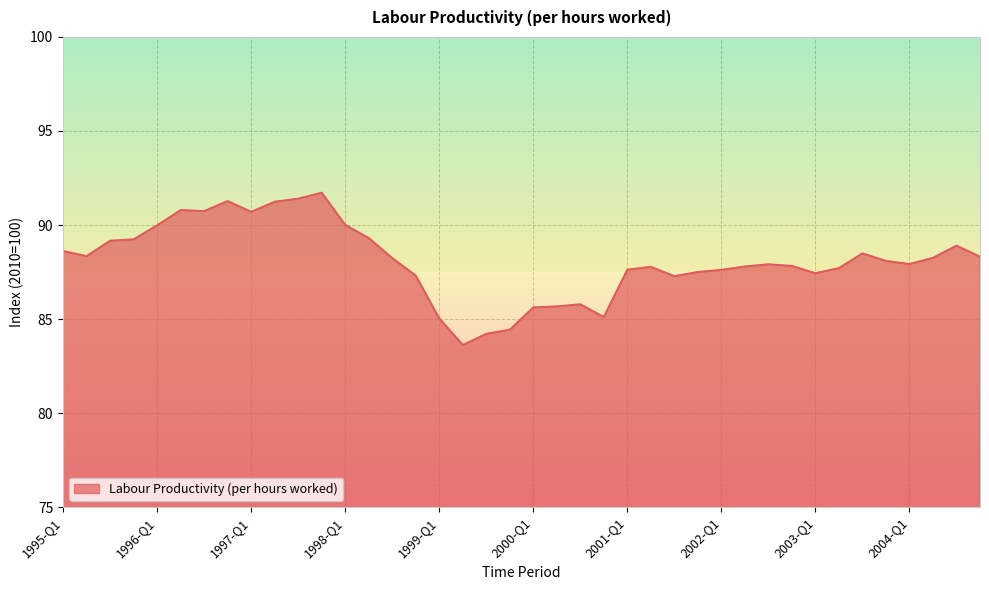

What is the minimum value shown in the chart?

83.6